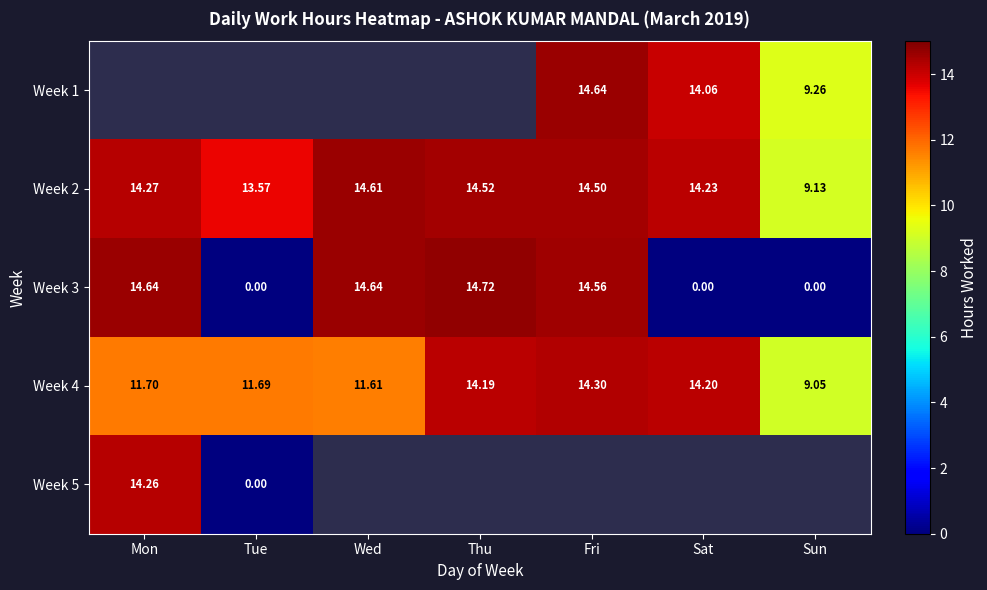

Where does the Week 2 series first go above 14?

Mon